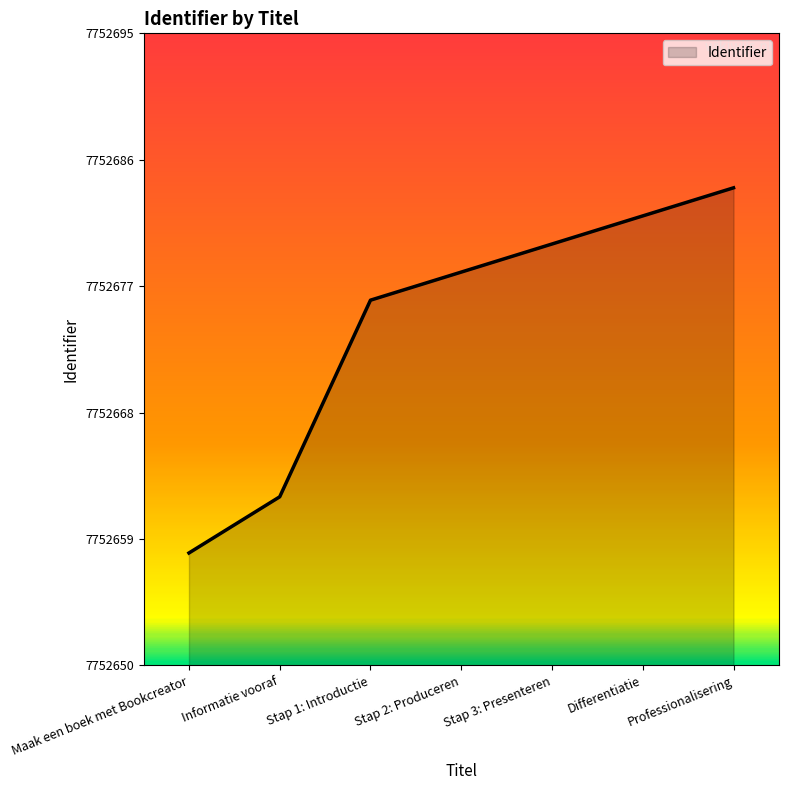

Count the number of categories in the chart.

7